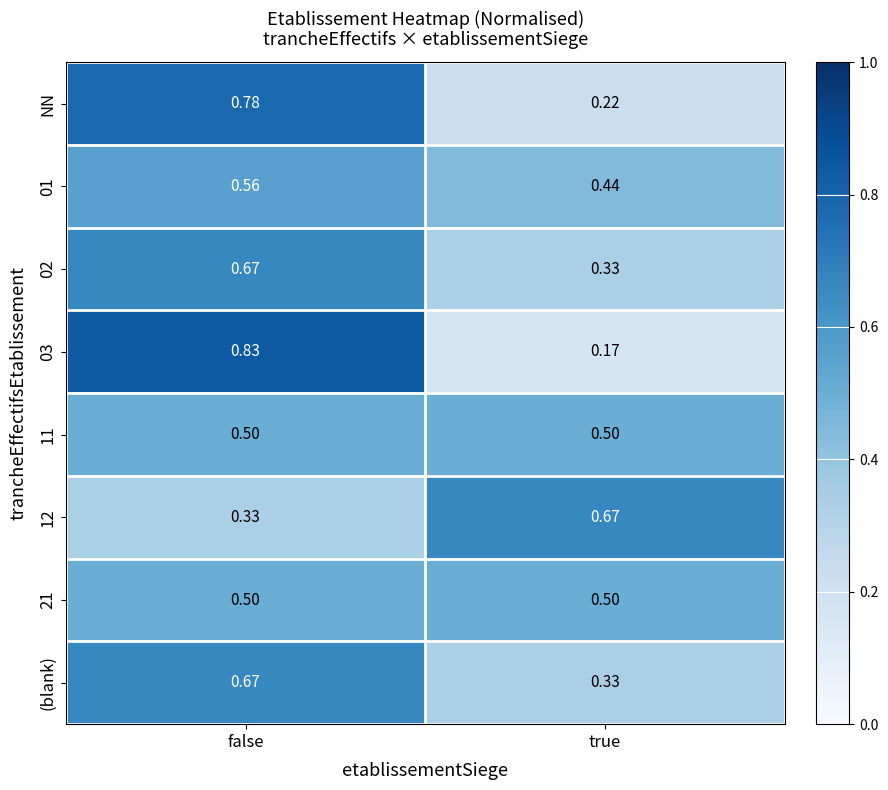

Is the value of 03 at false greater than the value of 21 at true?

Yes